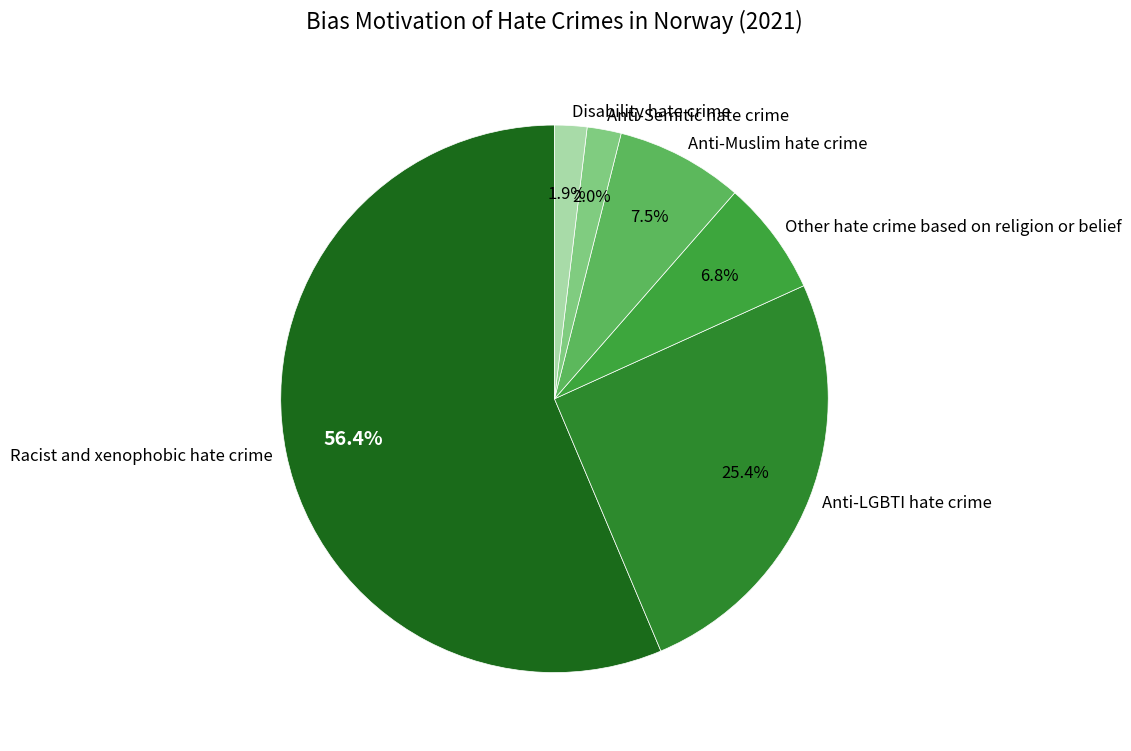

Count the number of slices in the pie.

6